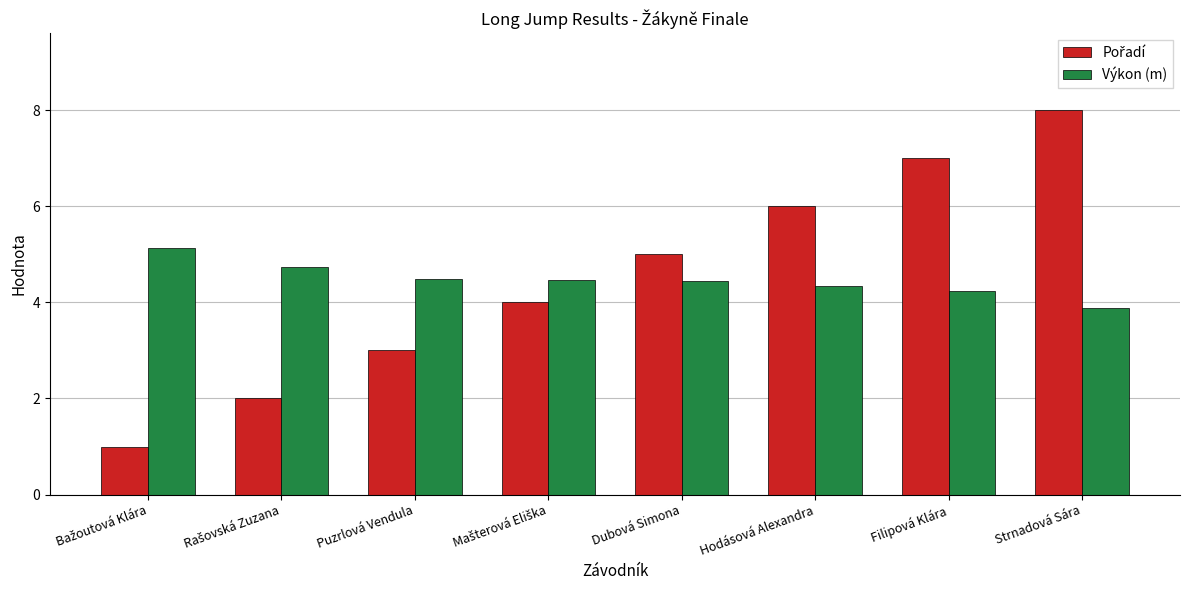

At which category is the sum across all series the highest?

Strnadová Sára